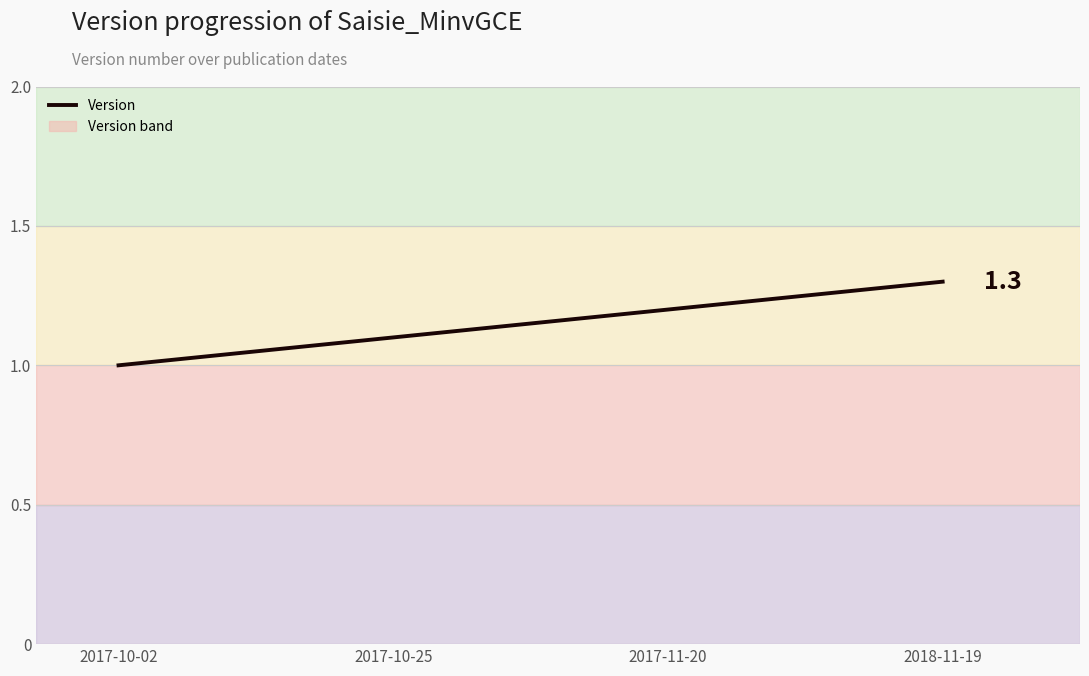

What is the change in value from 2017-11-20 to 2018-11-19?

+0.1